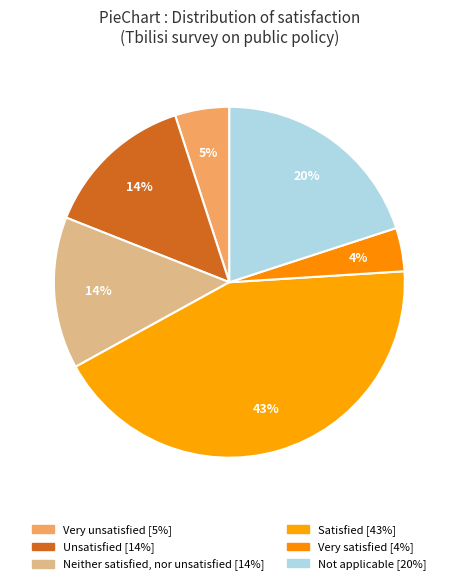

Does Not applicable represent more than half of the total?

No